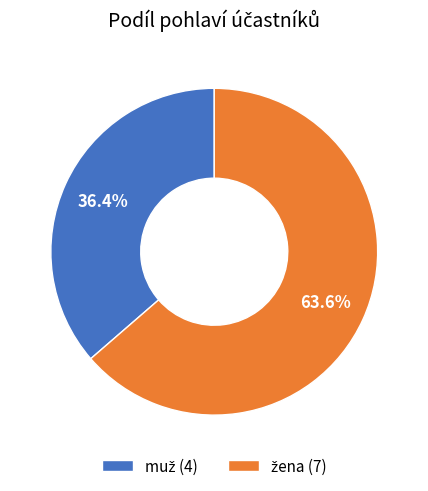

Is there any slice that represents more than half of the pie?

Yes